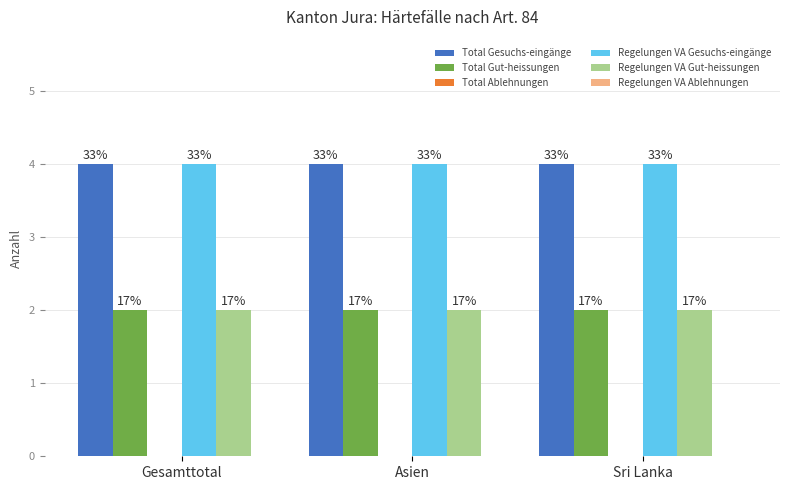

What is the average value of the Total Gesuchs-eingänge series?

4